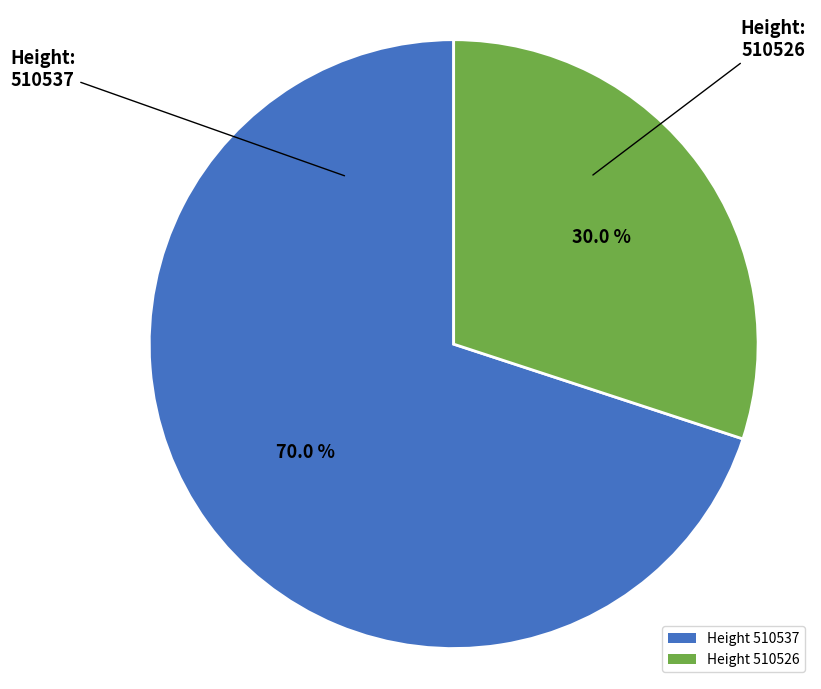

What is the ratio of the value at Height 510537 to the value at Height 510526?

2.3